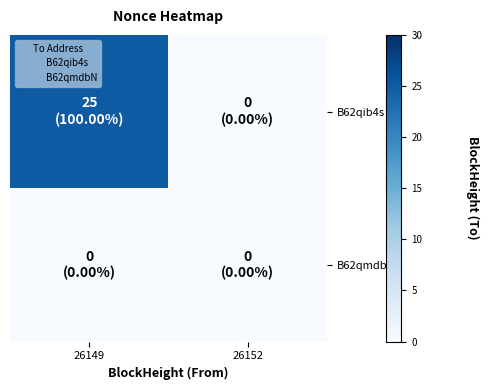

At which category does the chart reach its peak across all series?

26149